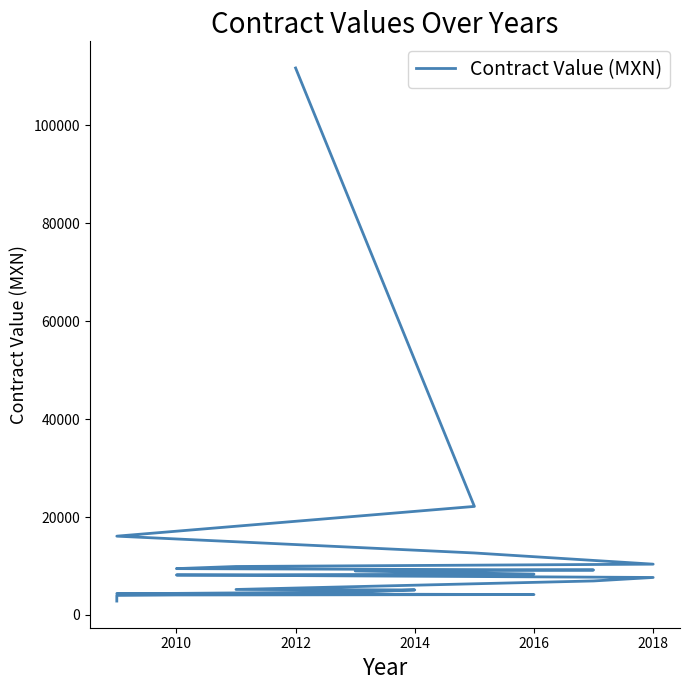

What is the difference between the second highest and second lowest values?

18180.6